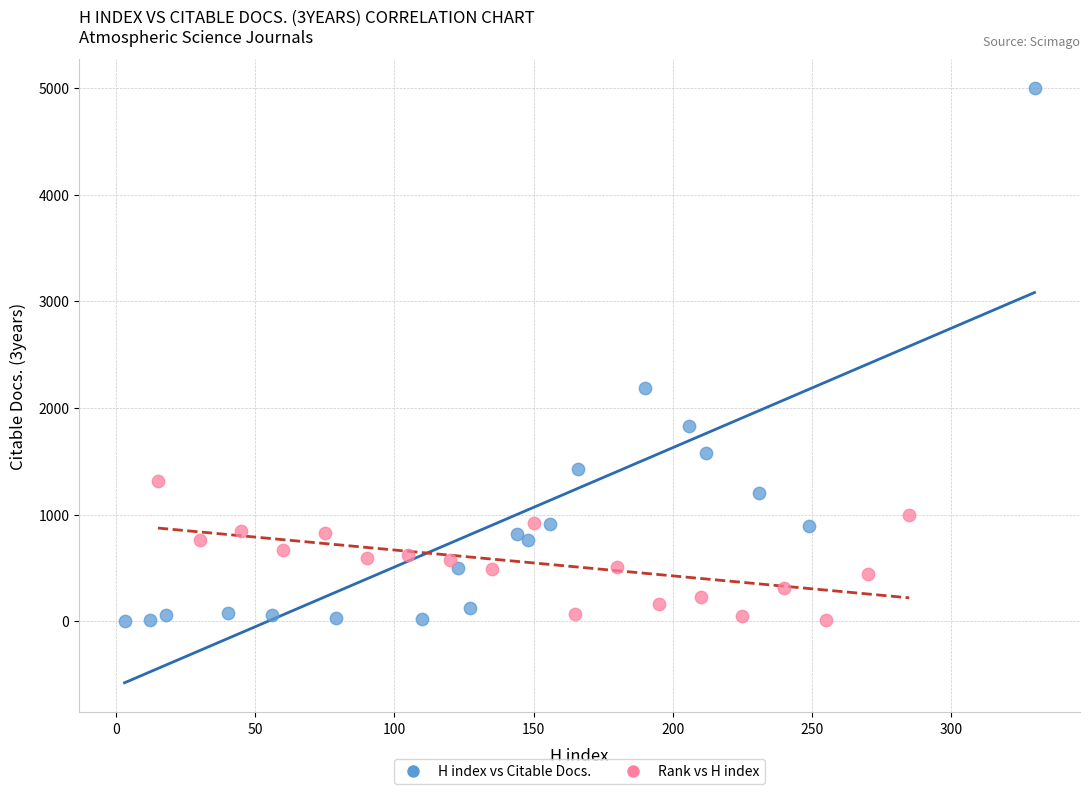

What are all the series names shown in the legend?

H index vs Citable Docs., Rank vs H index